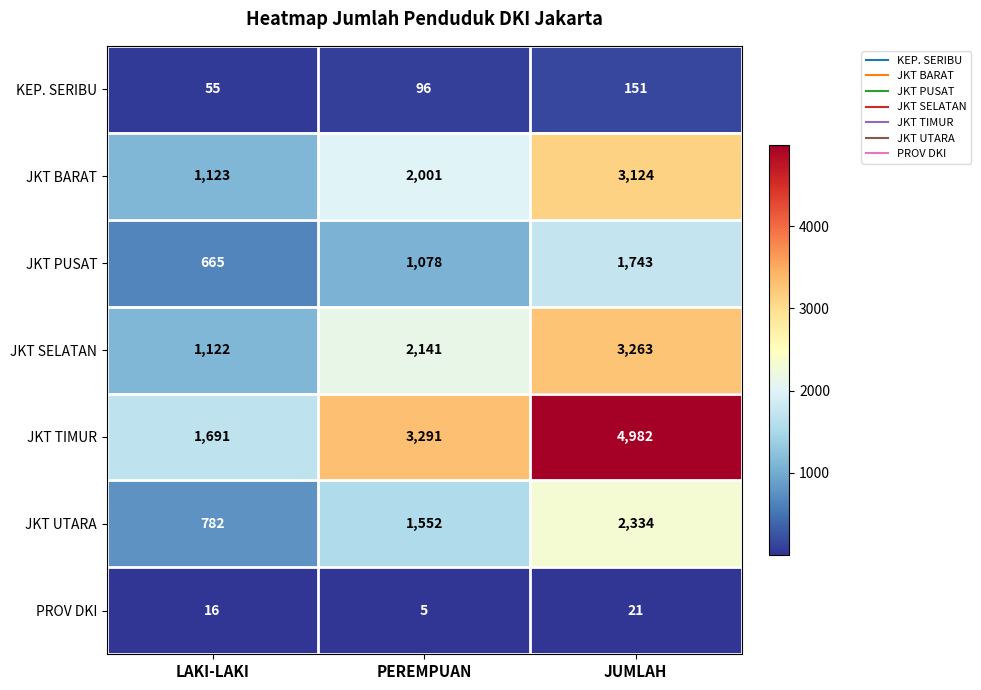

What is the spread (max minus min) of values at PEREMPUAN?

3286